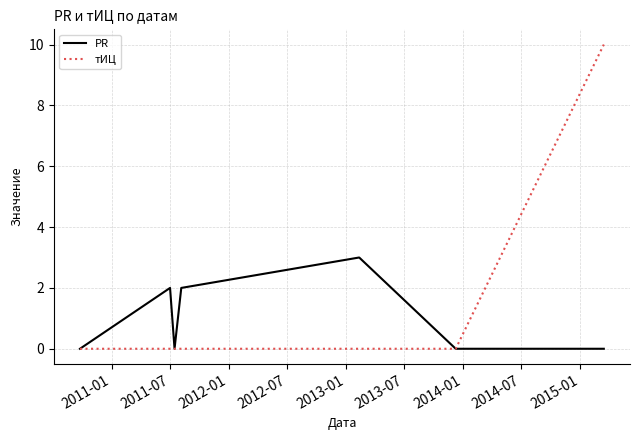

Which series has the largest range (max minus min)?

тИЦ